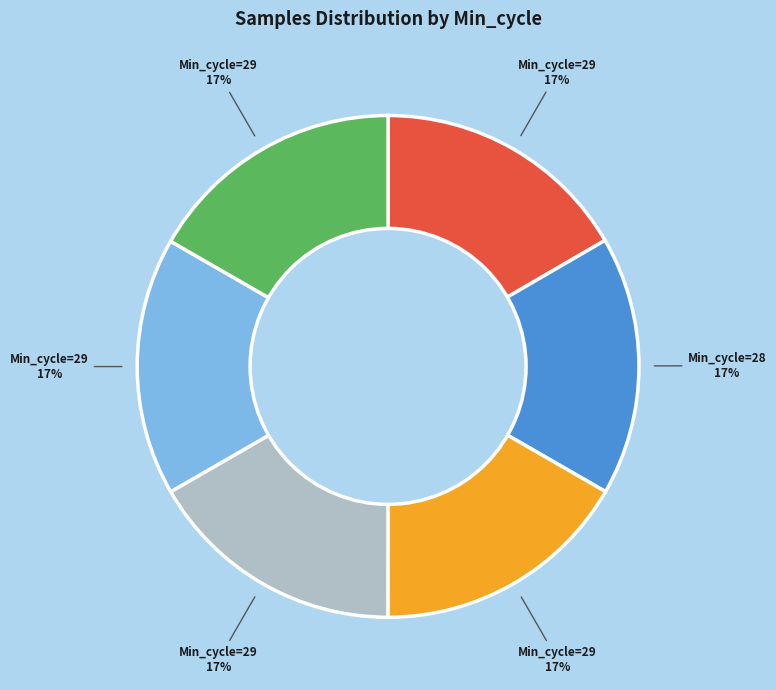

Does any single category account for the majority?

No